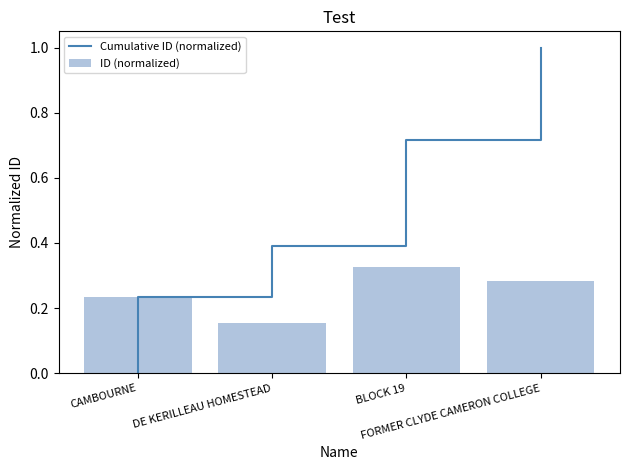

How many bars are there in total?

4